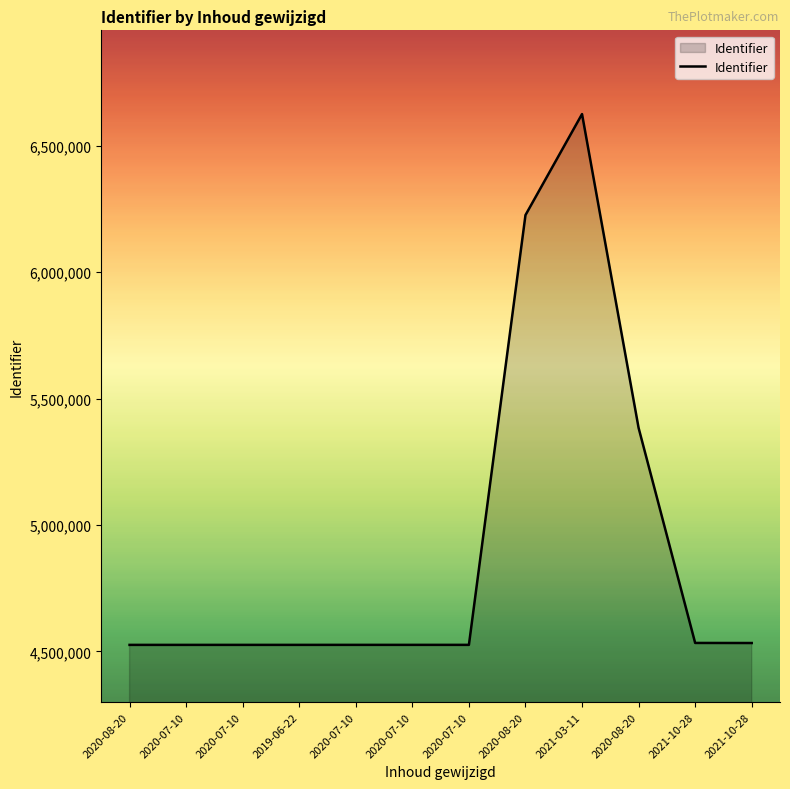

What value does the data have at 2020-07-10, to the nearest 100?

4525600